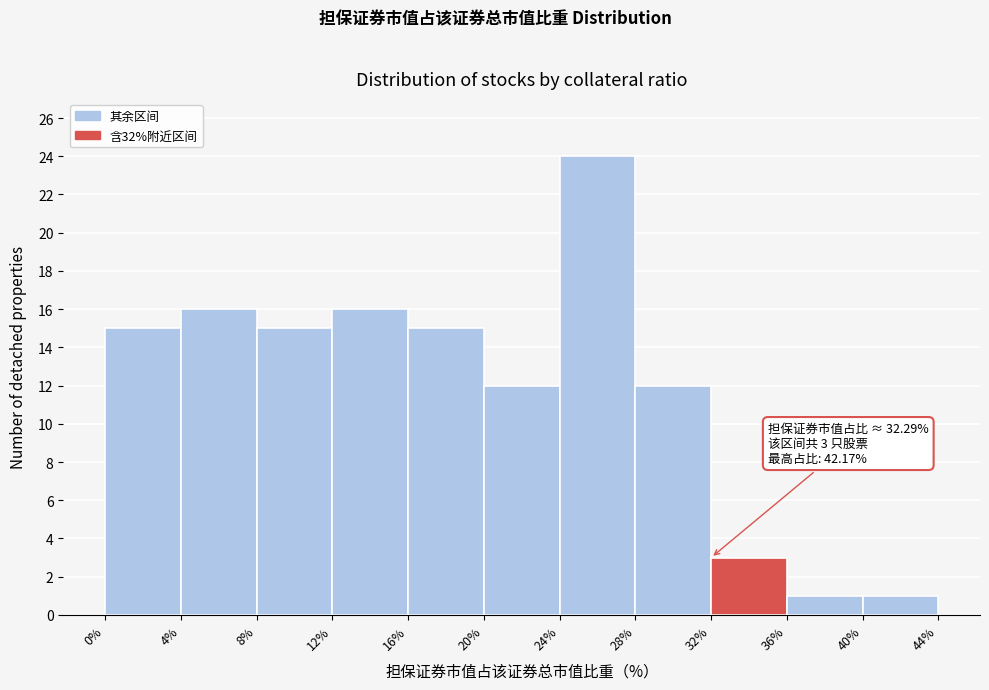

Over which range of the x-axis is the bar tallest?

24% to 28%